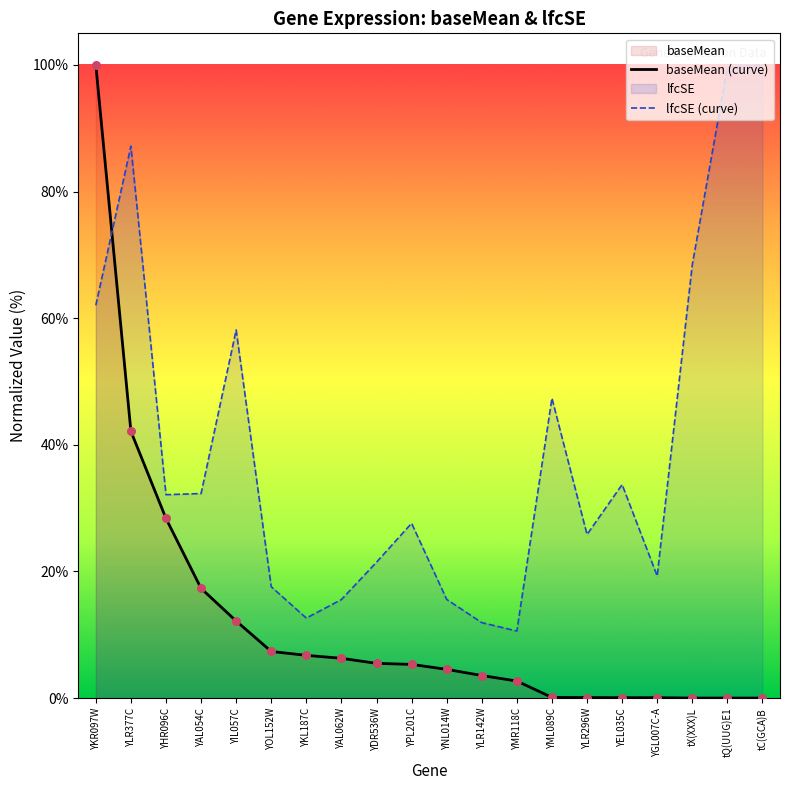

At how many categories does at least one series exceed 20?

13